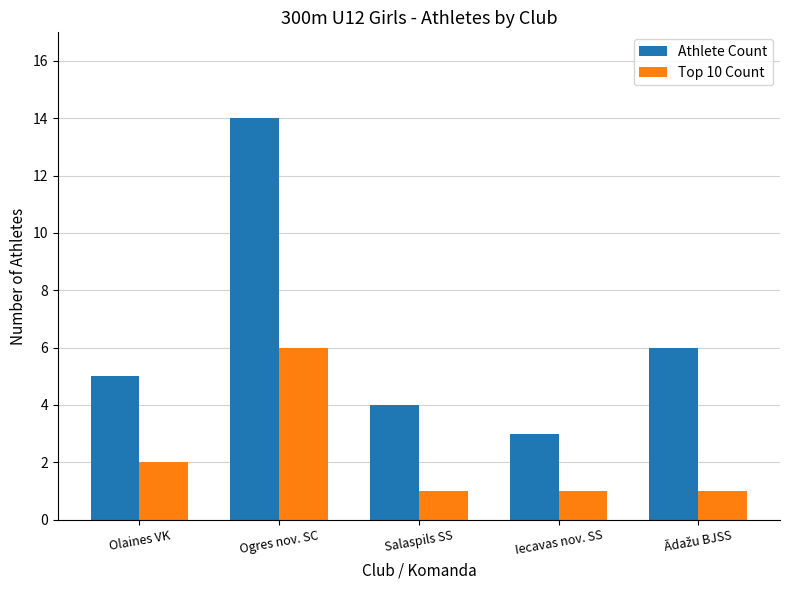

Reading left to right, list all the values displayed in this chart.

Athlete Count: 5	14	4	3	6
Top 10 Count: 2	6	1	1	1